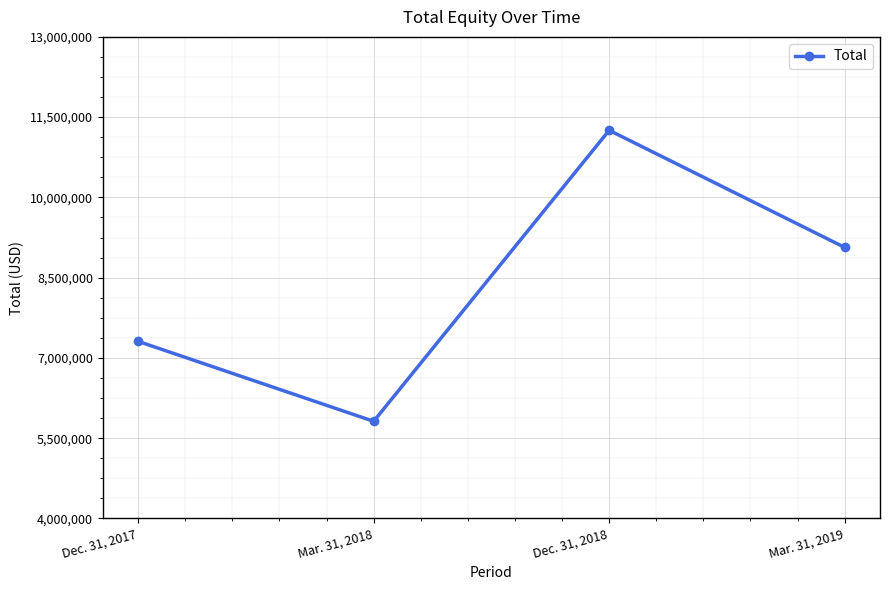

What is the difference between the maximum and minimum values?

5439437